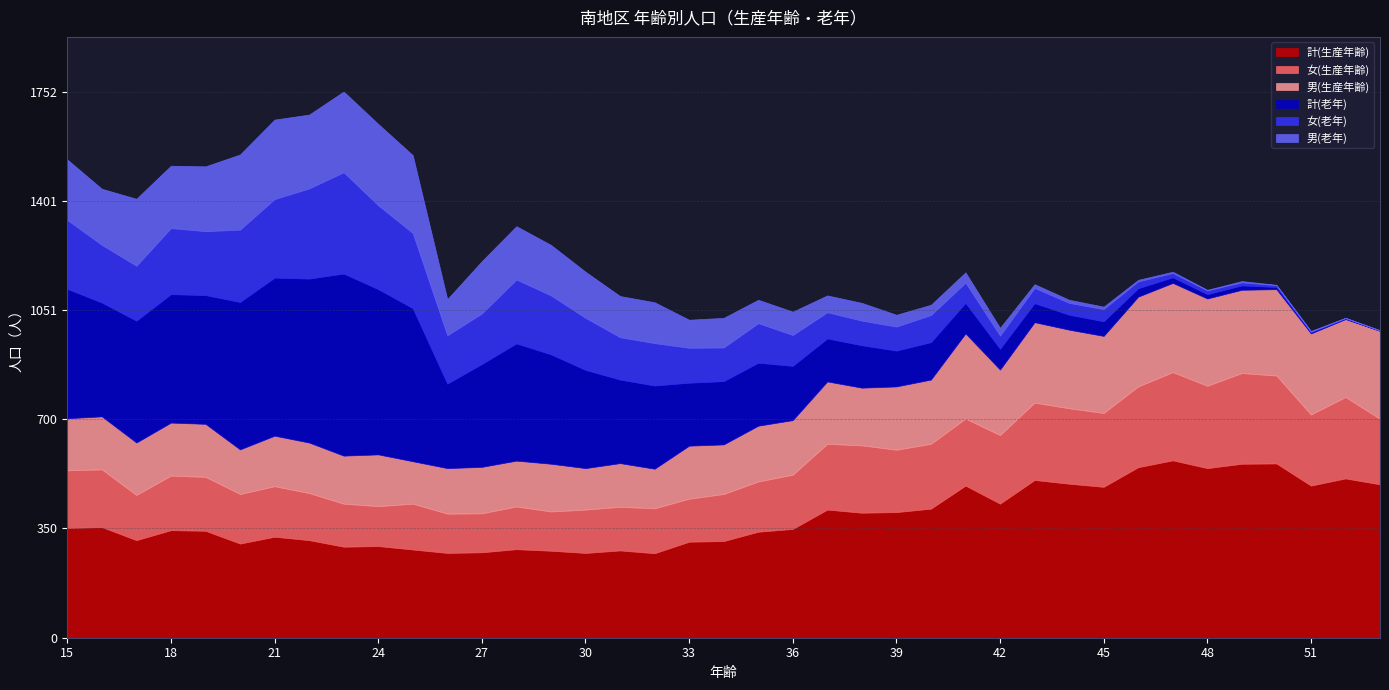

What value does the 計(生産年齢) series have at 27, to the nearest 10?

270